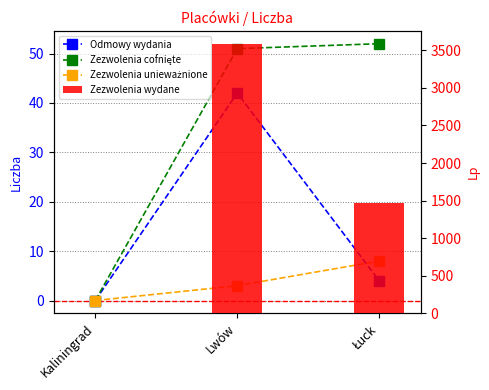

The value of Zezwolenia unieważnione at Kaliningrad is 0. True or false?

True